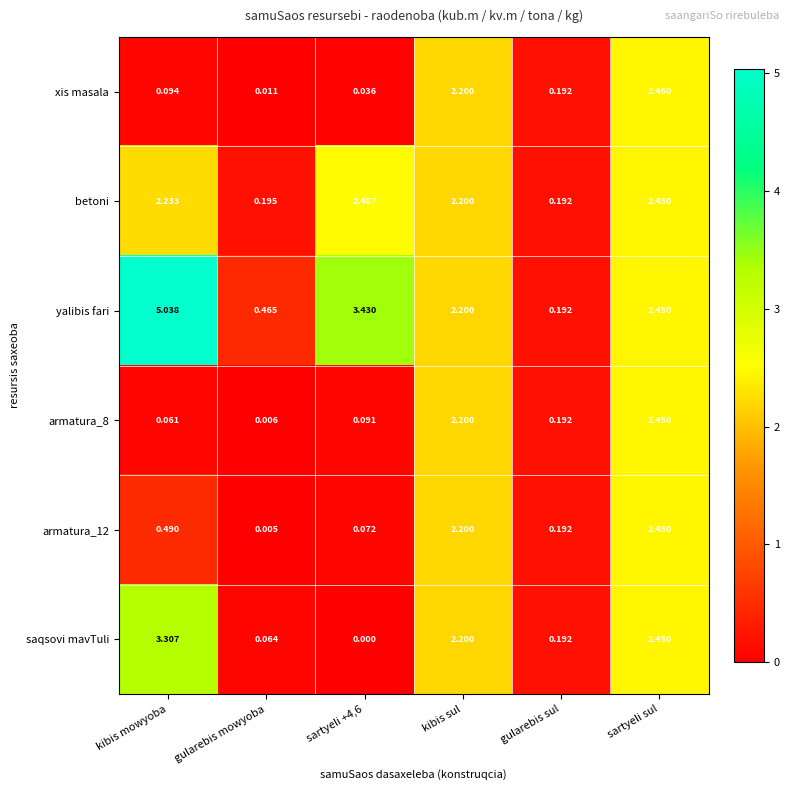

Count the number of data series in this chart.

6